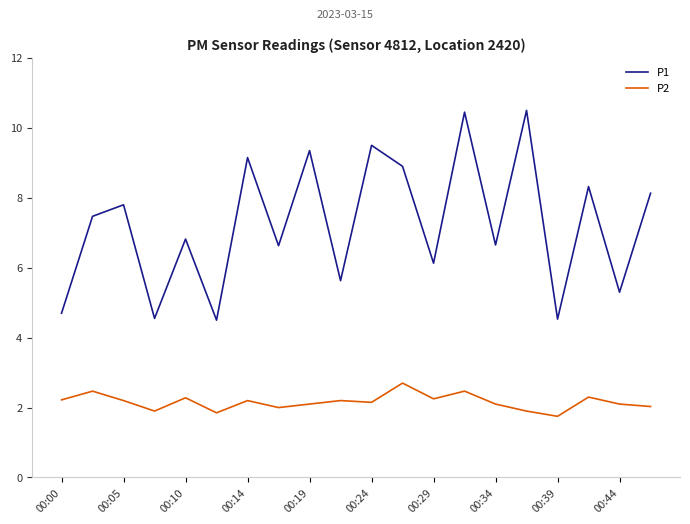

What is the difference between the maximum and minimum values in the P1 series?

6.0